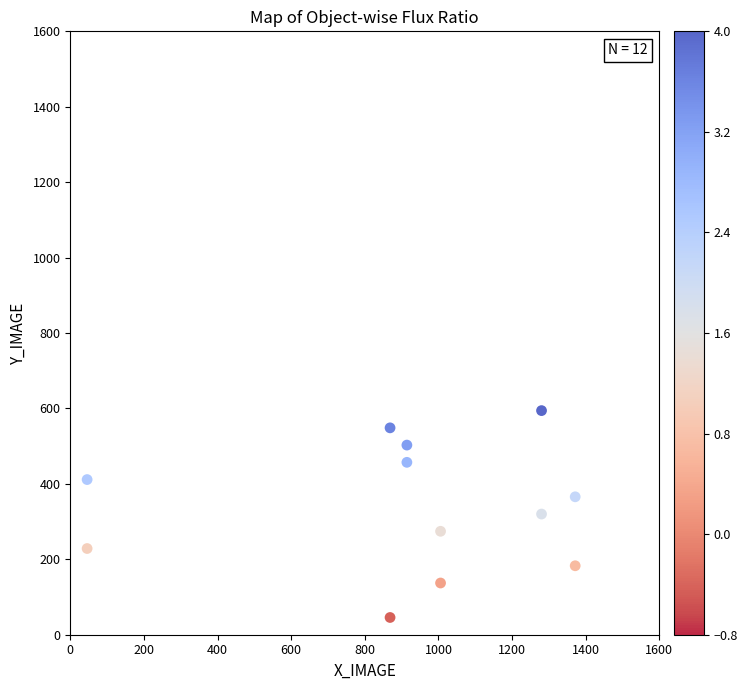

What is the range of X values (max minus min)?

1325.7